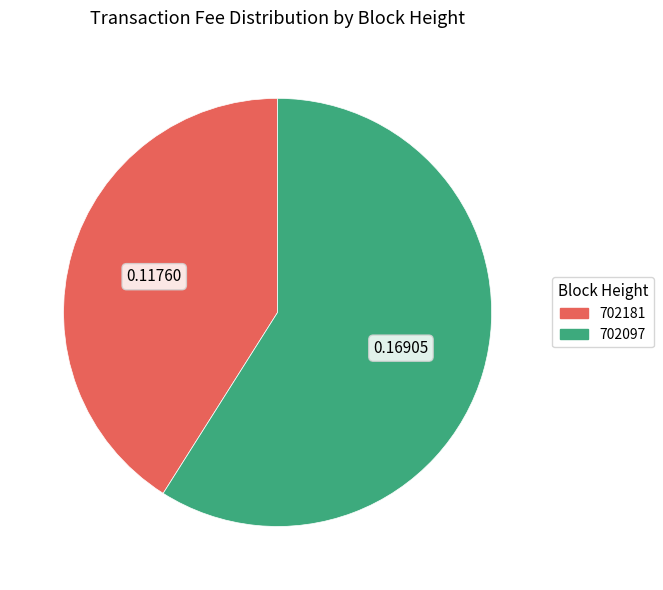

Between 702181 and 702097, which is larger?

702097